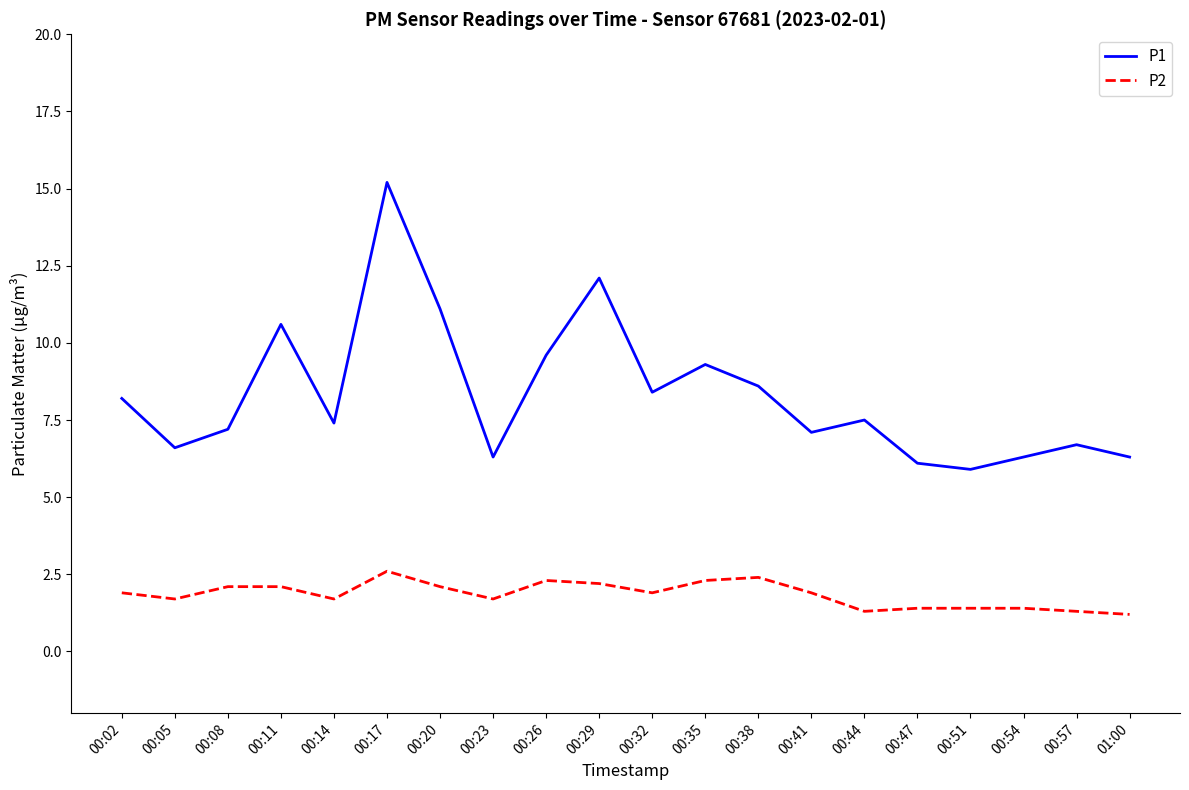

How many interior local valleys does the P1 series have?

6